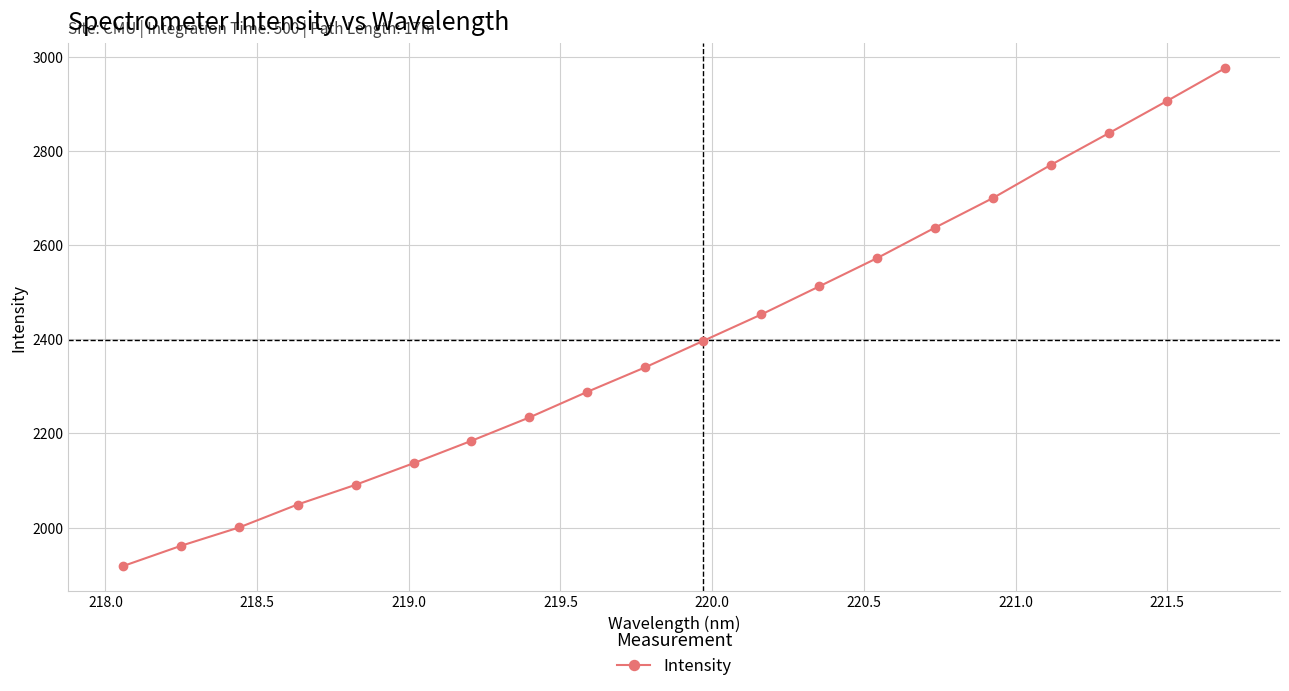

What is the smallest value displayed?

1918.6